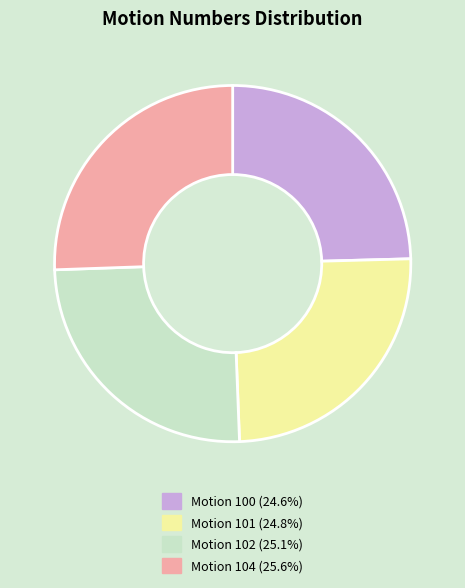

True or false: Motion 102 accounts for 25% of the total.

True